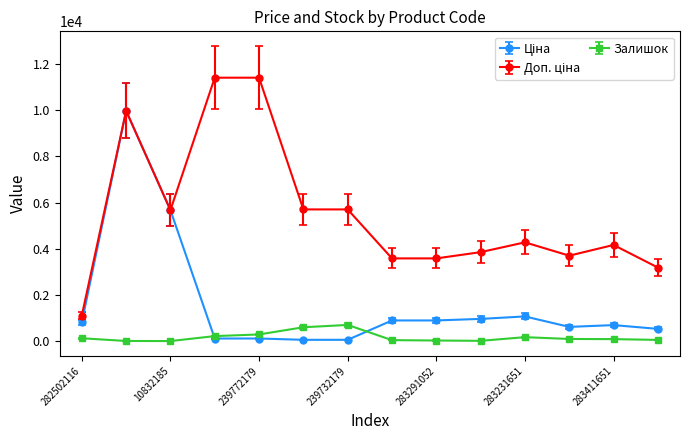

At how many categories does at least one series exceed 7874?

3